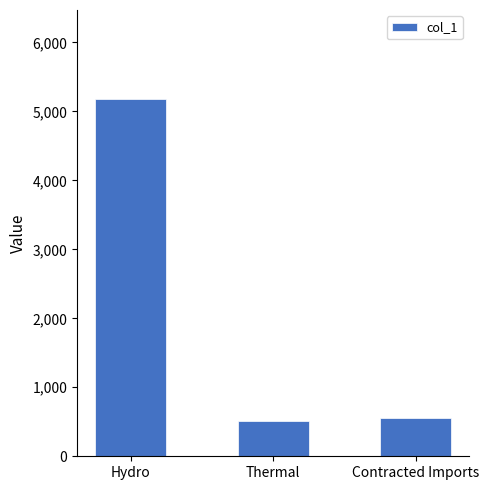

What is the change in value from Thermal to Contracted Imports?

+33